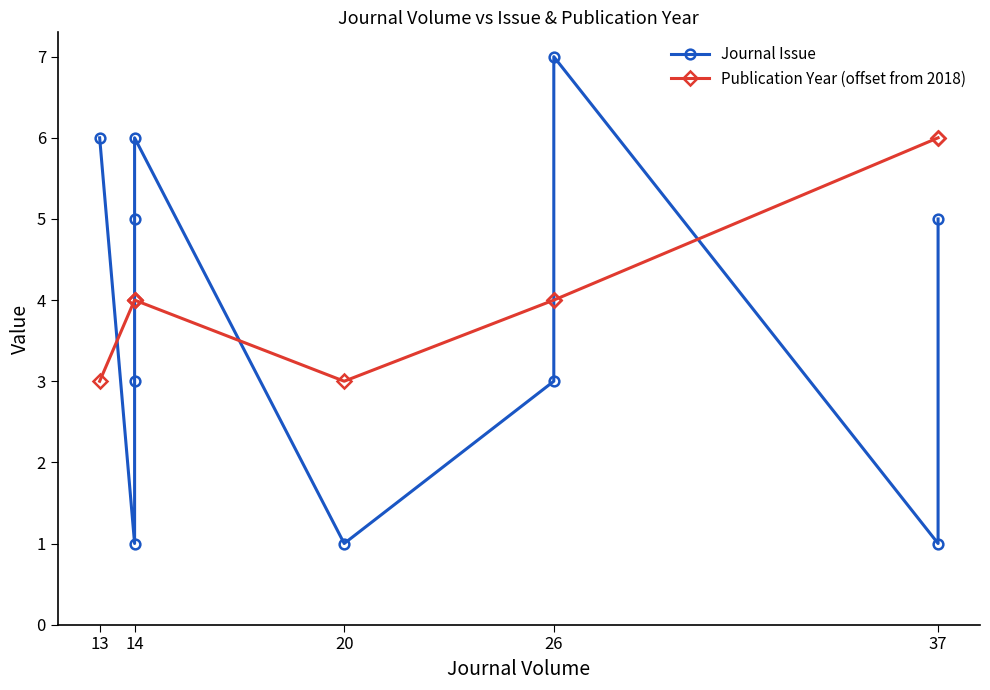

Which series has the largest total across all categories?

Publication Year (offset from 2018)